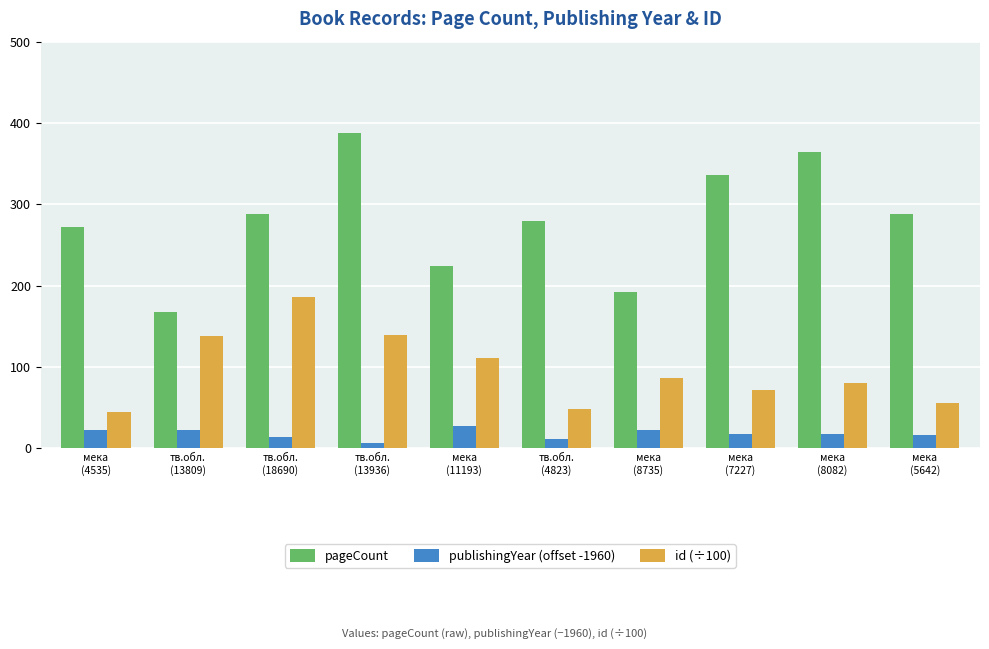

What is the difference between the maximum and minimum values in the pageCount series?

220